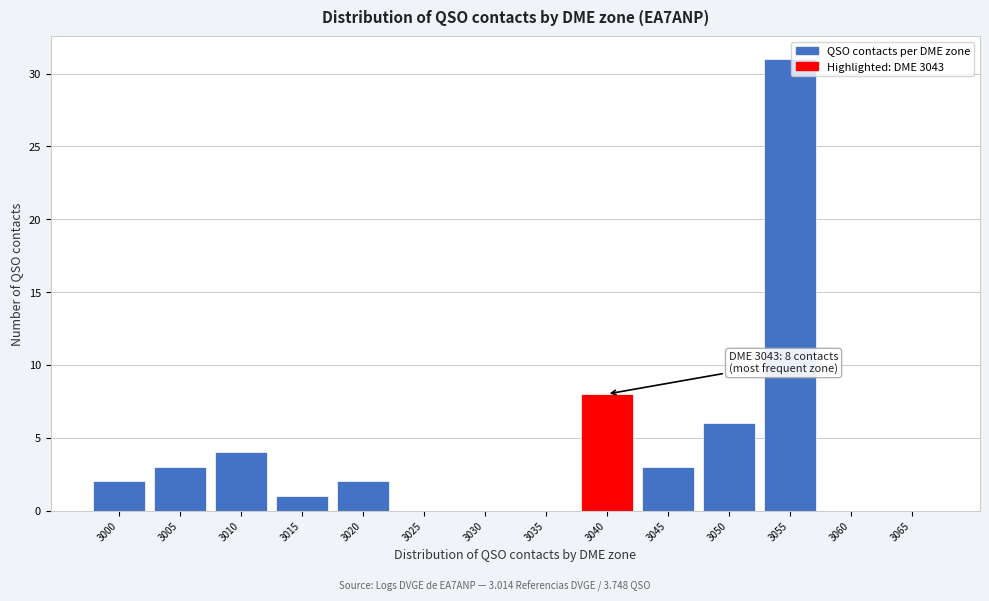

Reading left to right, what are all the values shown in this chart?

3000=2	3005=3	3010=4	3015=1	3020=2	3025=0	3030=0	3035=0	3040=8	3045=3	3050=6	3055=31	3060=0	3065=0